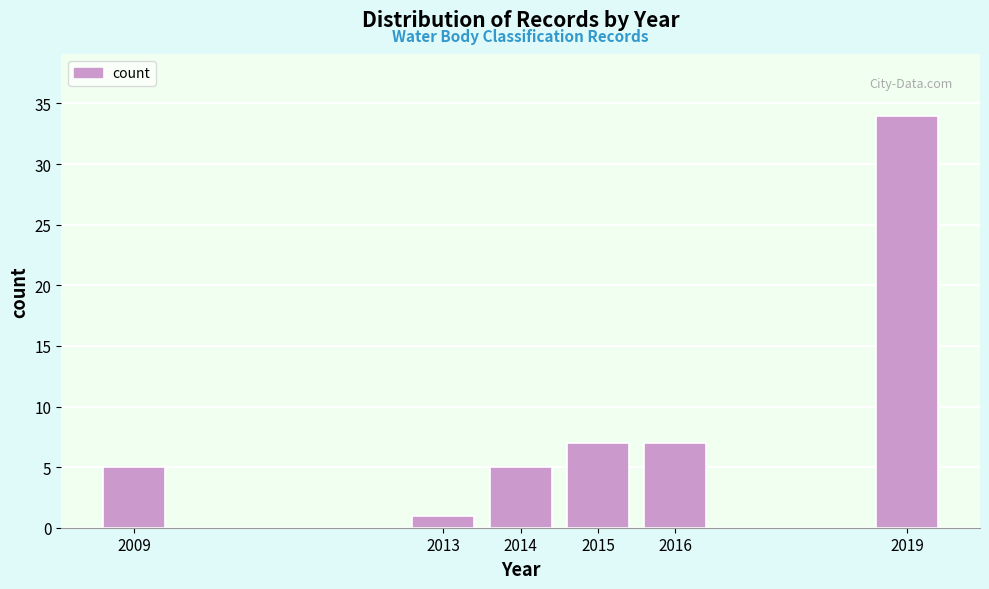

Reading left to right, what are all the values shown in this chart?

5	1	5	7	7	34